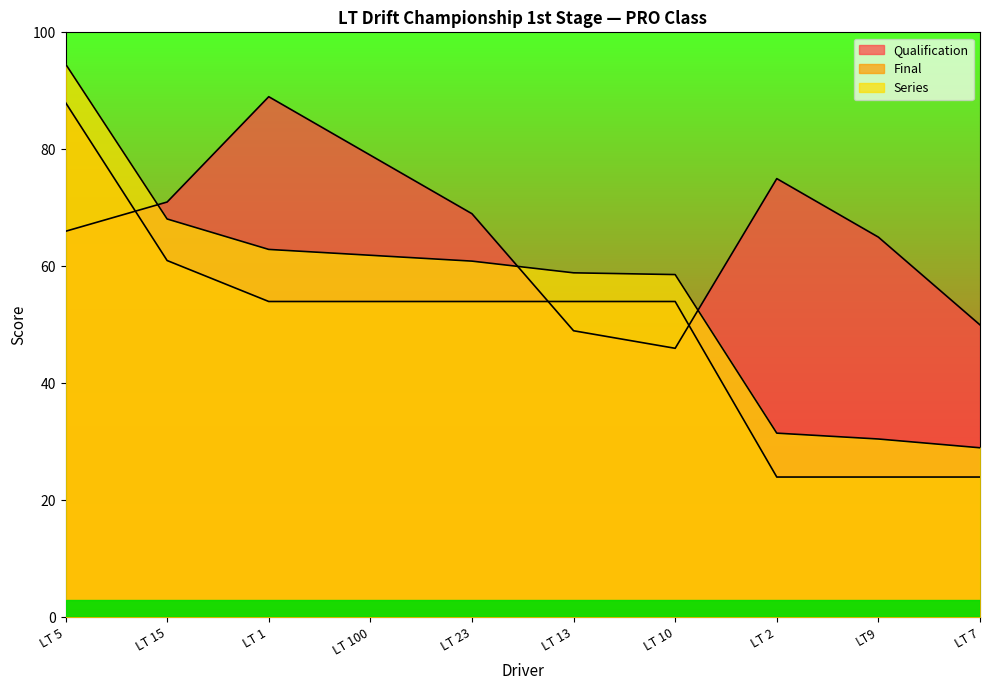

What is the label of the 10th point from the left?

LT 7